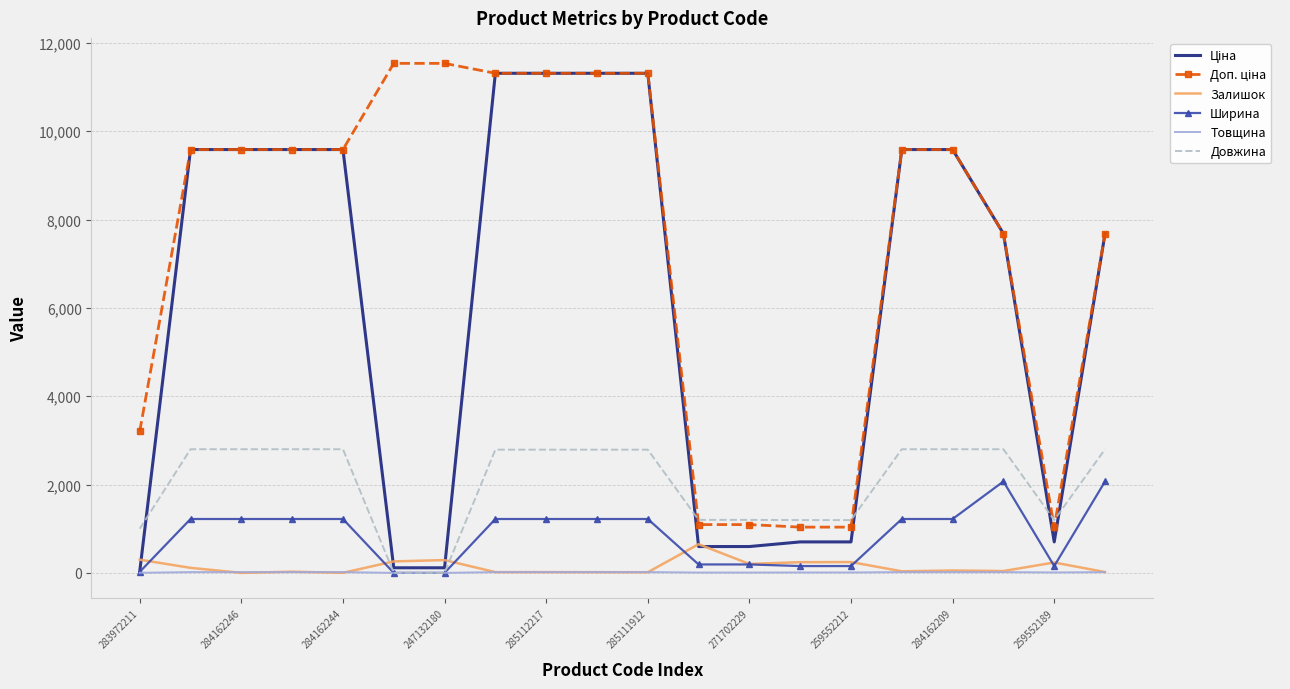

What is the greatest value displayed?

11537.0